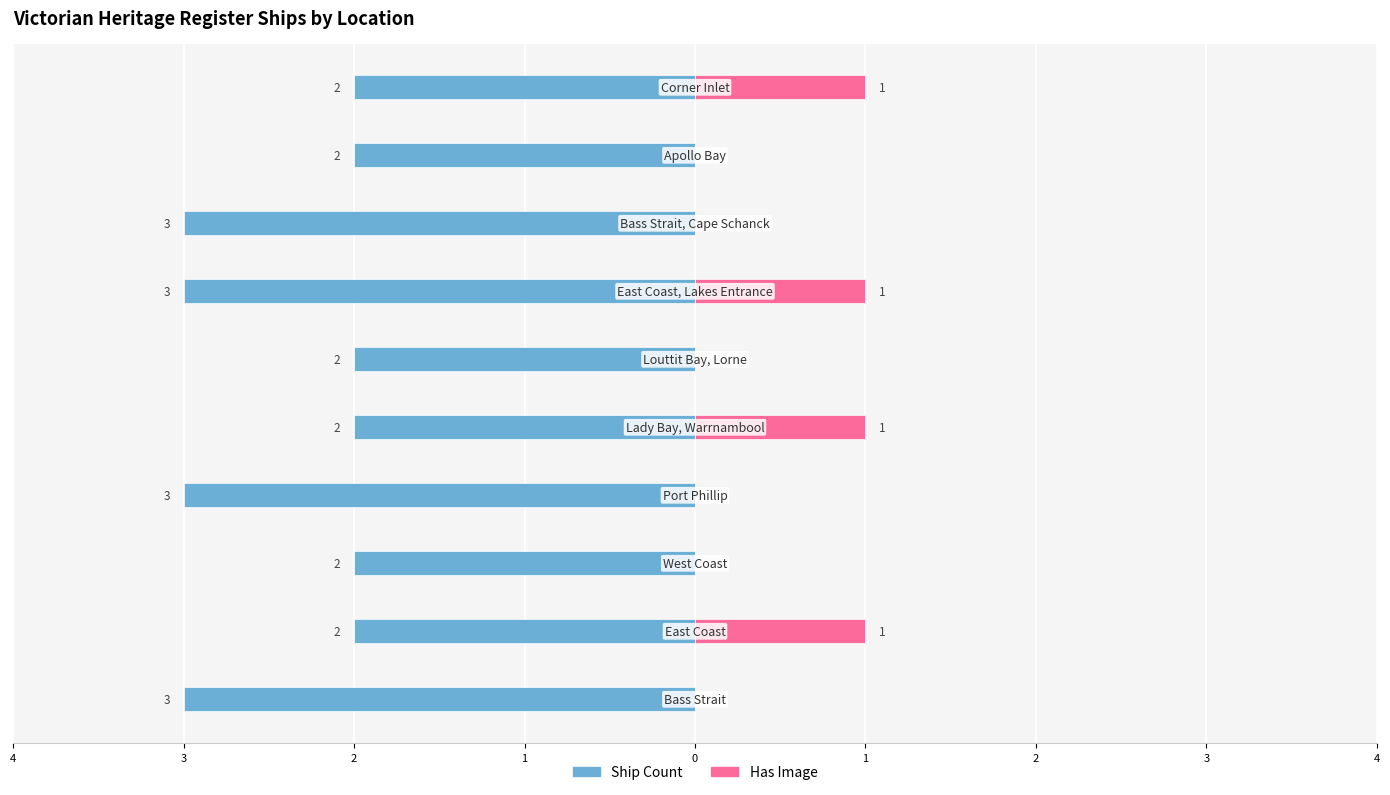

Count the Ship Count values in the range -3 to -2.

10